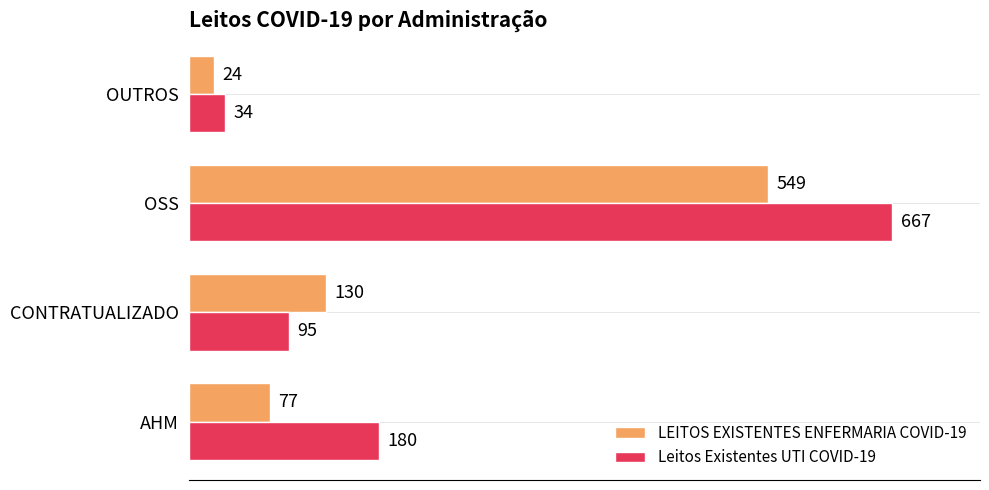

Where is Leitos Existentes UTI COVID-19 nearest to the value 350?

AHM